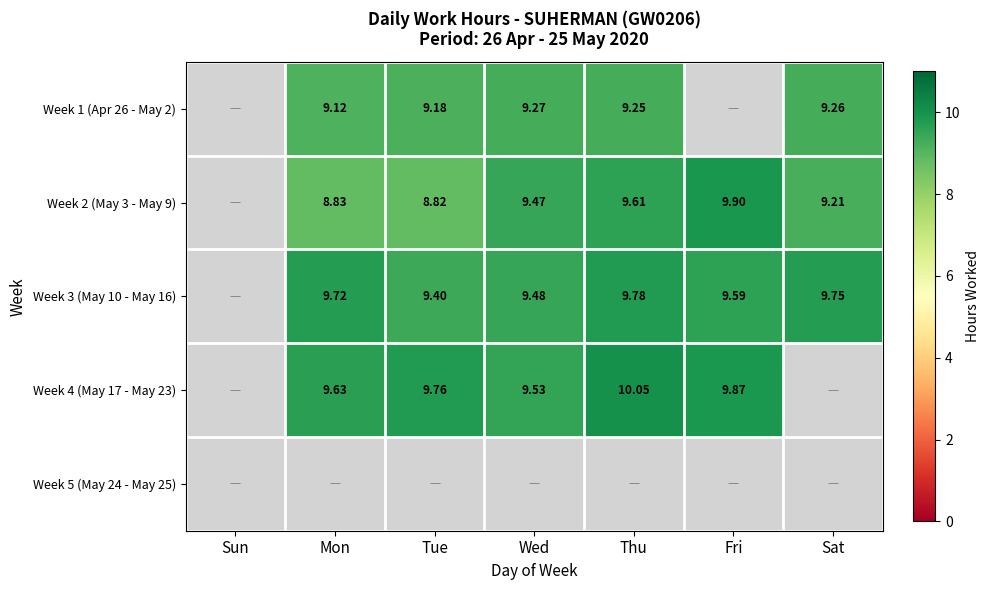

Is the value of Week 1 (Apr 26 - May 2) at Mon greater than the value of Week 3 (May 10 - May 16) at Mon?

No